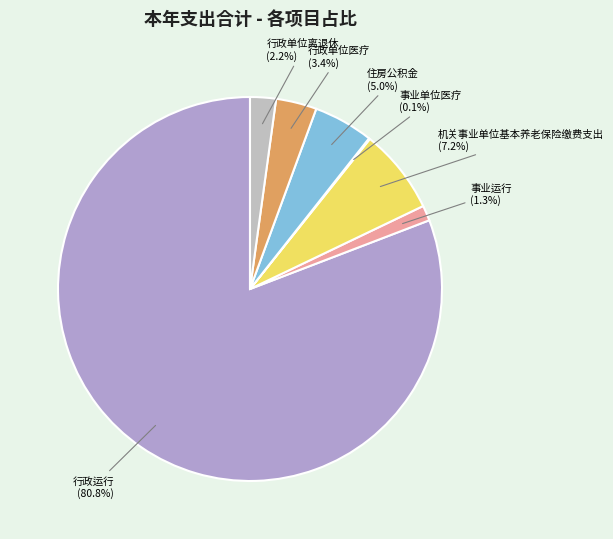

What percentage is the 行政单位医疗 slice, to the nearest percent?

3%